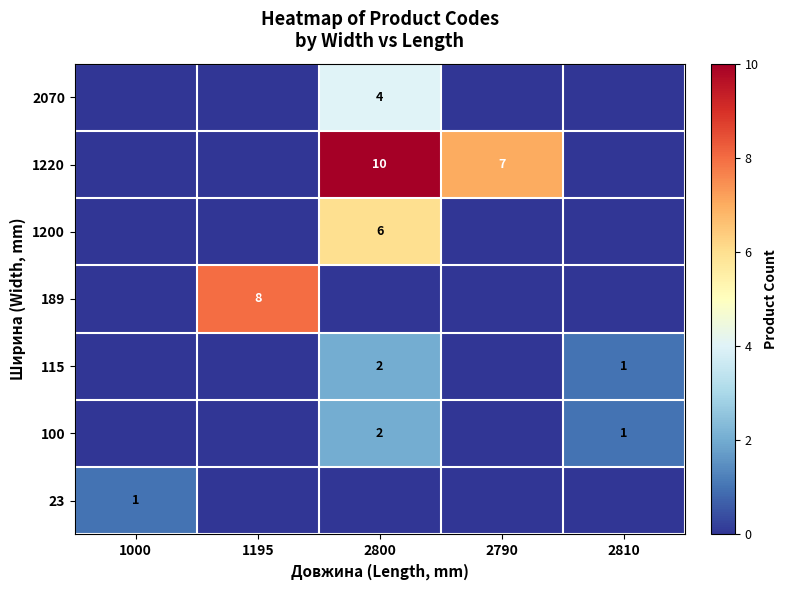

What is the total value across all series at 2810?

2